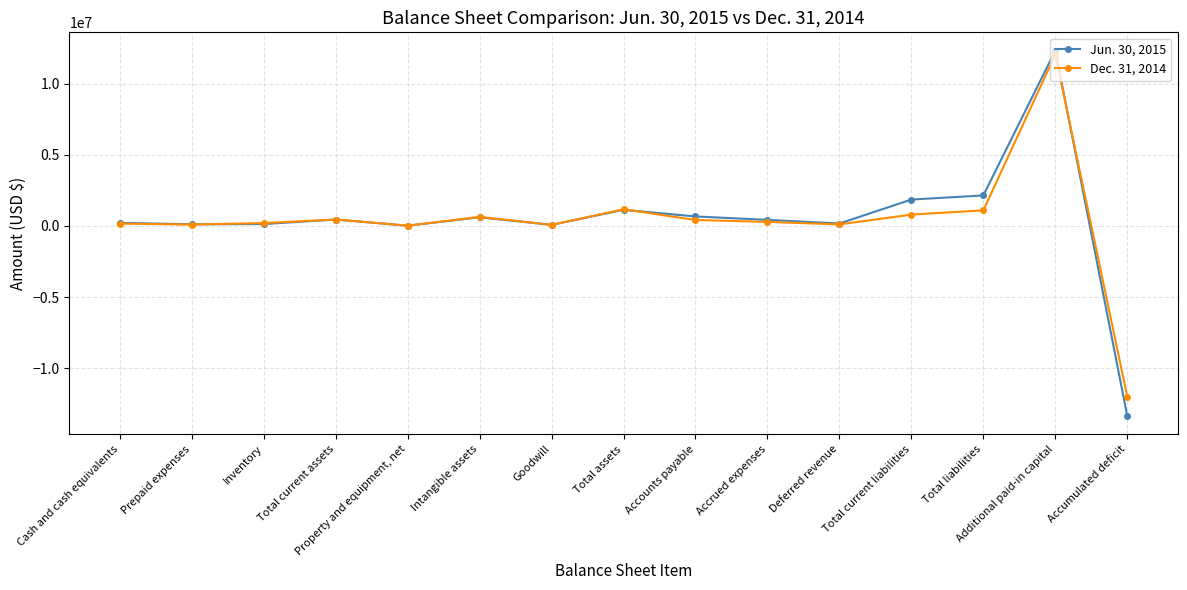

List the series in order of their peak value, highest first.

Jun. 30, 2015, Dec. 31, 2014